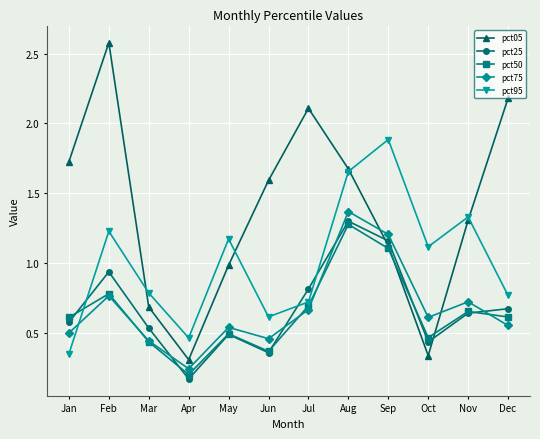

What are all the series names shown in the legend?

pct05, pct25, pct50, pct75, pct95